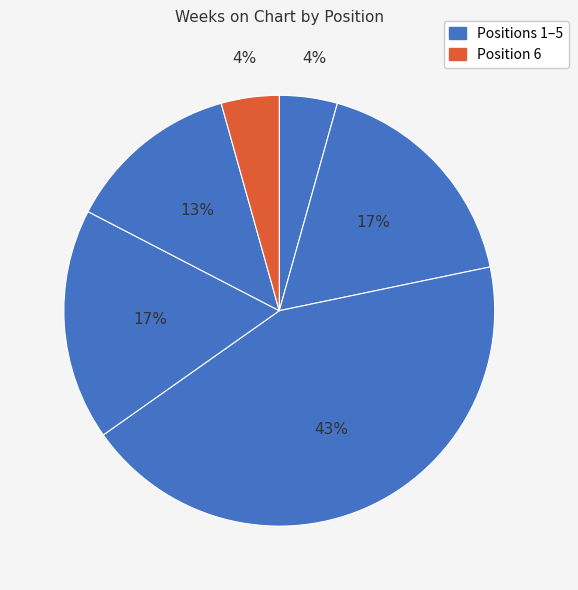

Which slice is the largest?

3